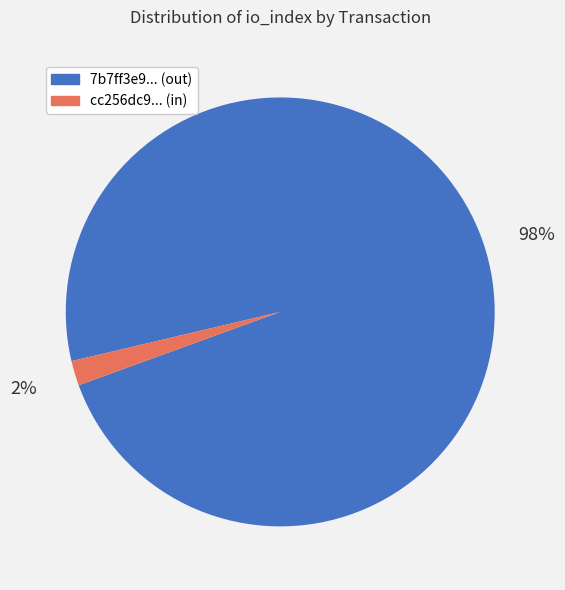

To the nearest percent, what is the combined percentage of cc256dc9... (in) and 7b7ff3e9... (out)?

100%